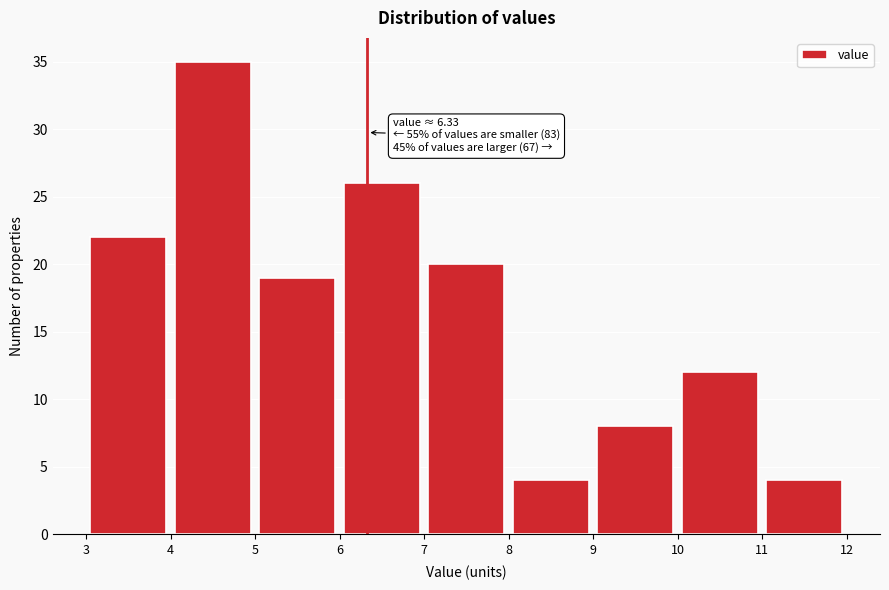

Over which range of the x-axis is the bar tallest?

4 to 5